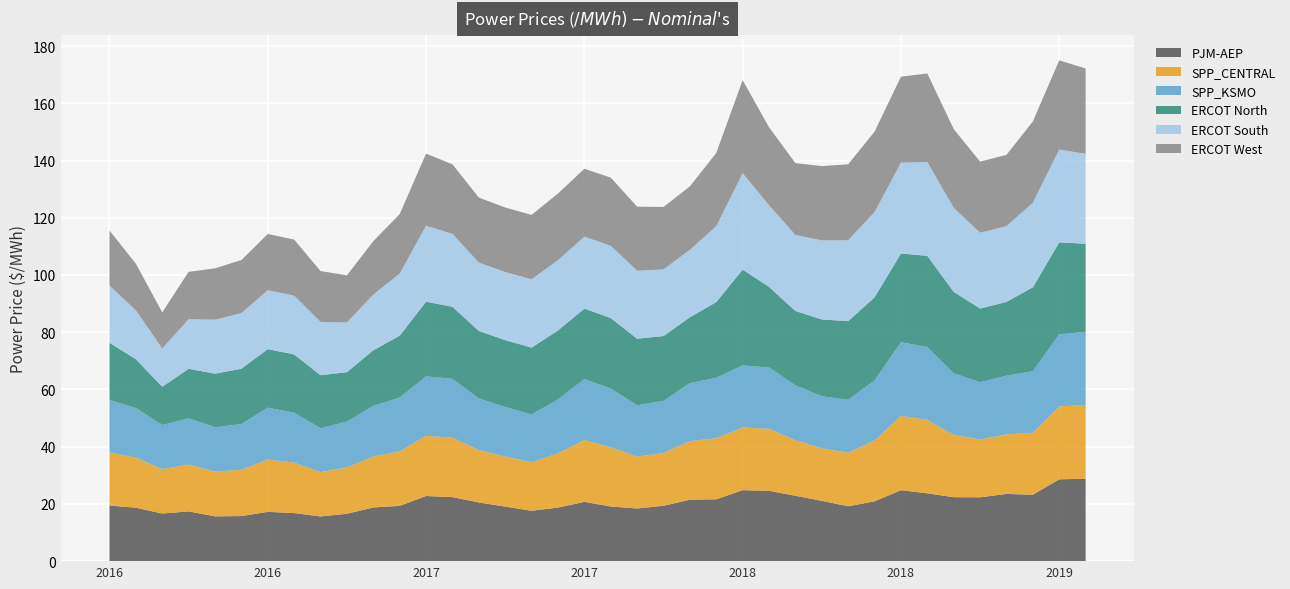

Reading left to right, extract all data points from this chart.

PJM-AEP: 19.4	18.7	16.6	17.4	15.7	15.8	17.2	16.8	15.6	16.6	18.8	19.3	22.8	22.4	20.5	19.1	17.6	18.7	20.7	19.1	18.4	19.4	21.5	21.6	24.8	24.6	22.9	21.1	19.2	20.9	24.8	23.7	22.4	22.3	23.5	23.2	28.6	28.8
SPP_CENTRAL: 18.5	17.5	15.5	16.4	15.6	16.2	18.3	17.6	15.5	16.2	17.8	19.0	21.0	20.8	18.3	17.5	16.9	19.0	21.6	20.7	18.1	18.4	20.5	21.3	21.9	21.7	19.4	18.4	18.7	21.2	26.0	25.7	21.8	20.2	20.8	21.7	25.5	25.8
SPP_KSMO: 18.3	17.3	15.4	16.2	15.5	16.0	18.1	17.4	15.3	16.0	17.7	18.8	20.8	20.6	18.1	17.3	16.7	18.8	21.4	20.5	17.9	18.2	20.3	21.1	21.7	21.4	19.2	18.2	18.5	21.0	25.7	25.4	21.6	20.0	20.6	21.5	25.2	25.5
ERCOT North: 20.0	17.1	13.4	17.3	18.8	19.3	20.5	20.4	18.5	17.3	19.4	21.6	26.1	25.2	23.6	23.4	23.4	24.1	24.6	24.6	23.2	22.7	23.0	26.5	33.5	28.2	26.0	26.9	27.5	29.0	31.0	31.9	28.5	25.7	25.8	29.3	32.1	30.8
ERCOT South: 20.0	17.1	13.4	17.3	18.8	19.4	20.6	20.6	18.6	17.3	19.5	21.7	26.5	25.5	23.9	23.8	23.9	24.6	25.1	25.3	23.7	23.3	23.6	26.5	33.7	28.5	26.6	27.6	28.3	29.8	31.7	32.8	29.3	26.5	26.5	29.5	32.5	31.4
ERCOT West: 19.2	16.3	12.6	16.5	18.0	18.5	19.7	19.6	17.8	16.5	18.6	20.8	25.2	24.3	22.7	22.5	22.5	23.3	23.8	23.8	22.4	21.8	22.2	25.6	32.5	27.2	25.1	26.0	26.6	28.1	30.1	30.9	27.6	24.9	24.9	28.4	31.2	29.8